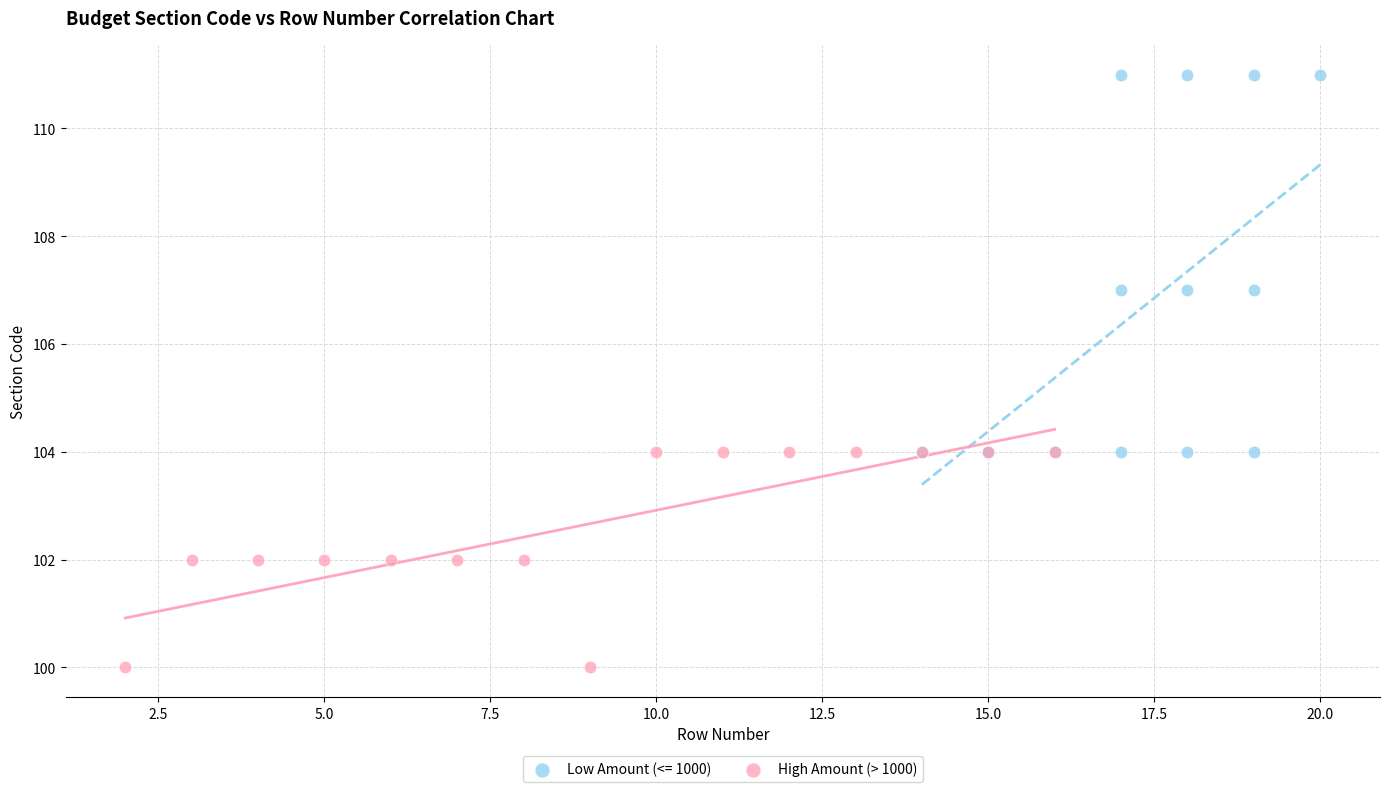

Which series has the widest spread of Y values?

Low Amount (<= 1000)